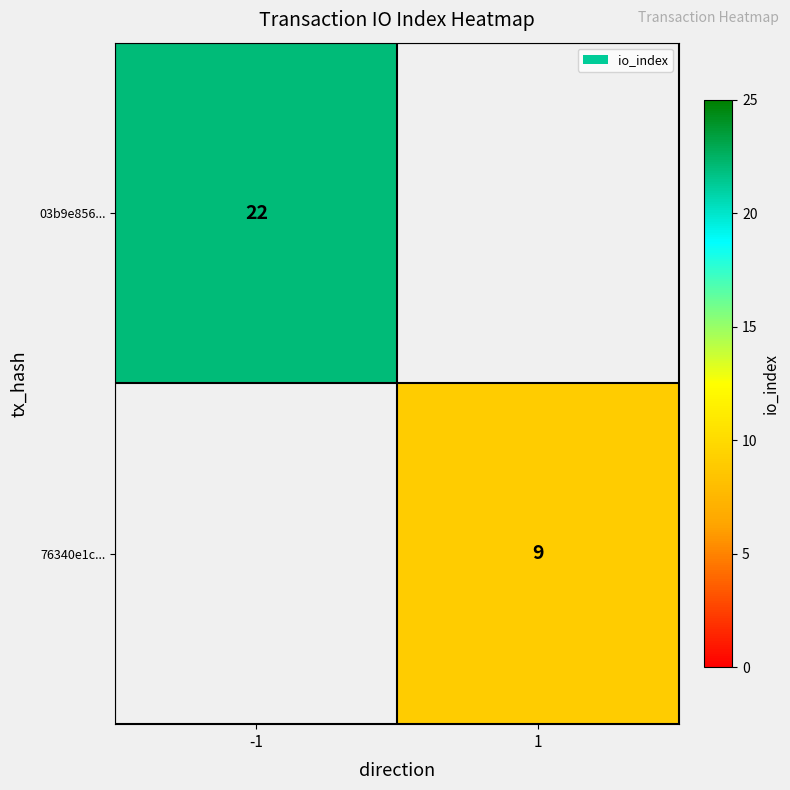

At which category does the chart reach its minimum across all series?

1